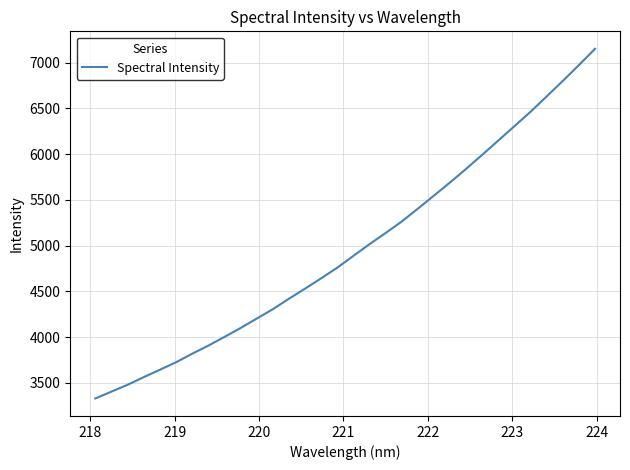

What is the minimum value shown in the chart?

3328.0